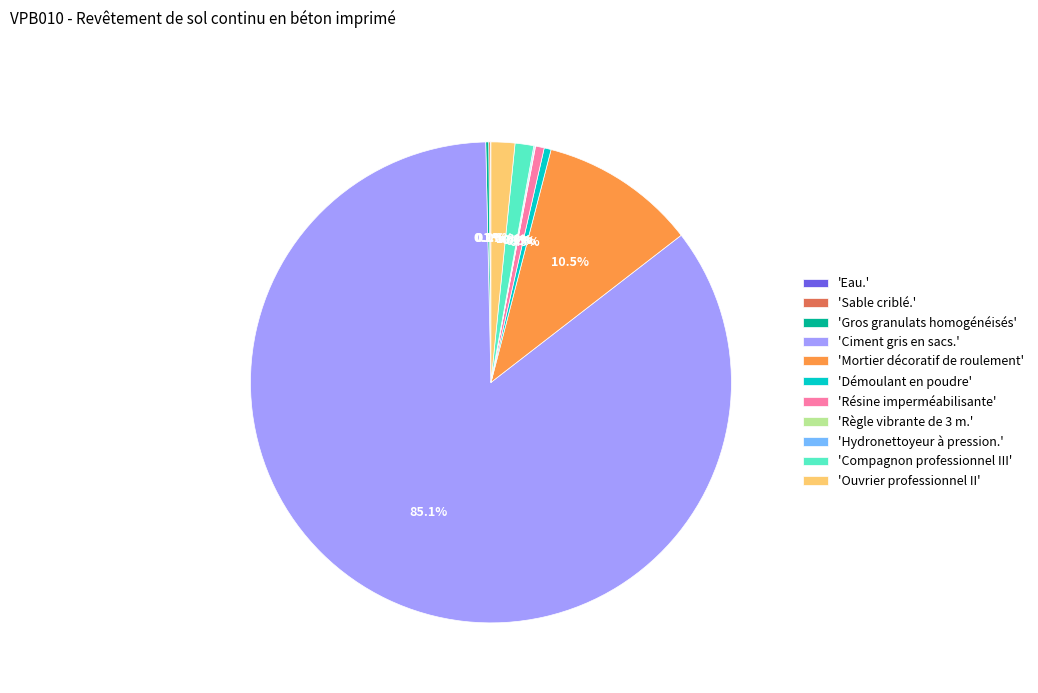

Does any single category account for the majority?

Yes